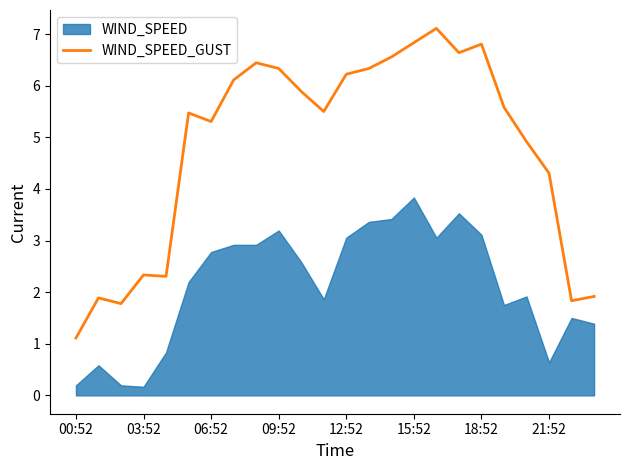

Read the value at 17.

6.6